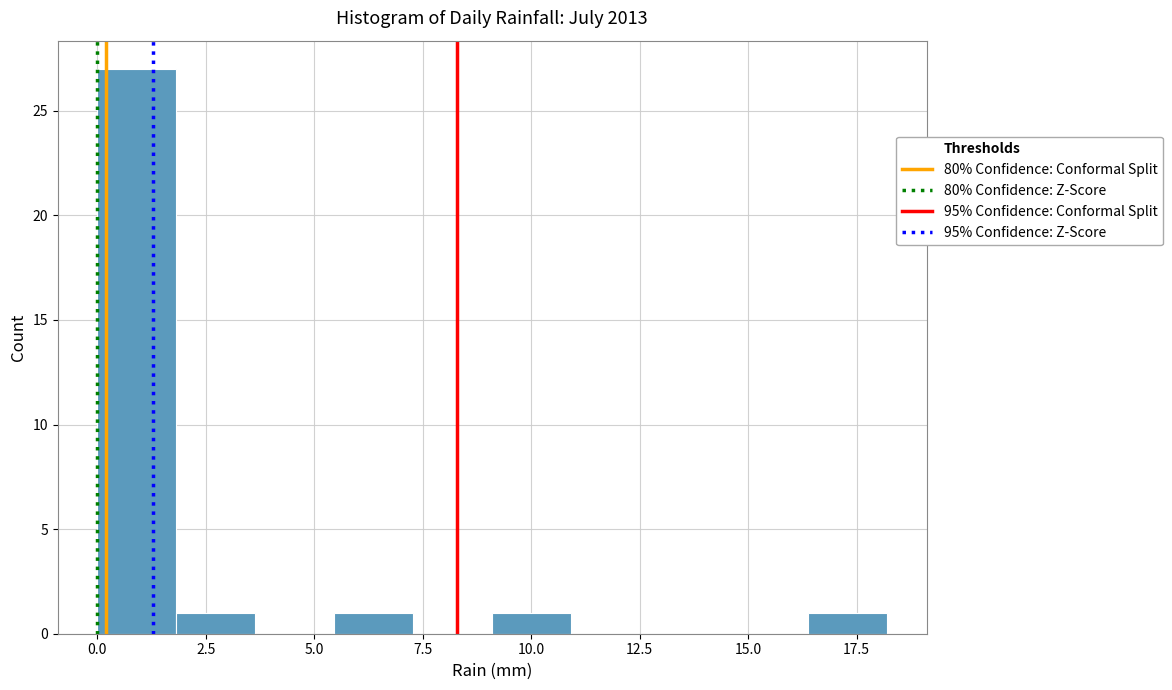

Read against the x-axis, roughly where is the centre of the tallest bar?

1.0